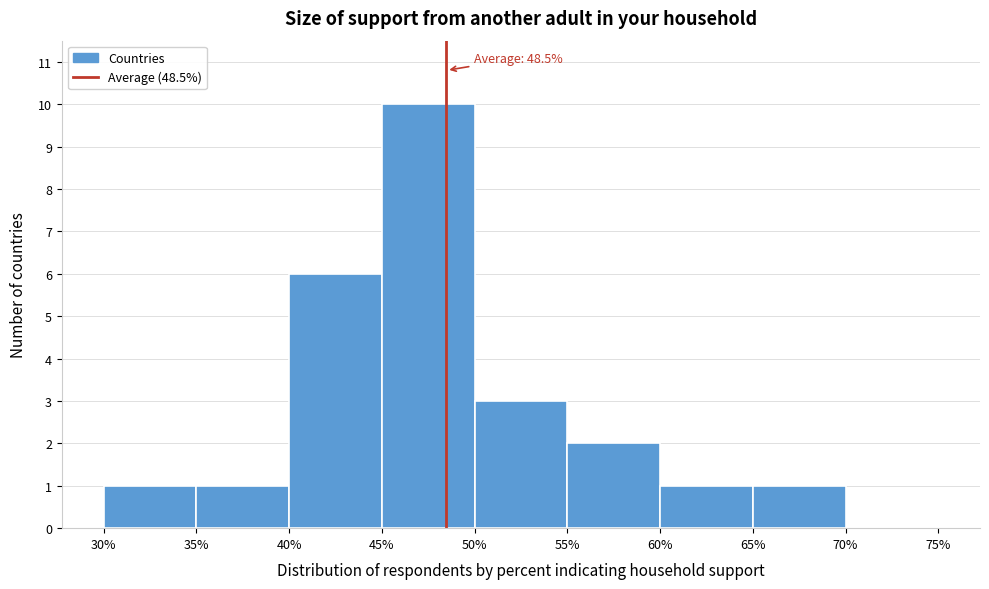

Which range on the x-axis has the tallest bar?

45% to 50%